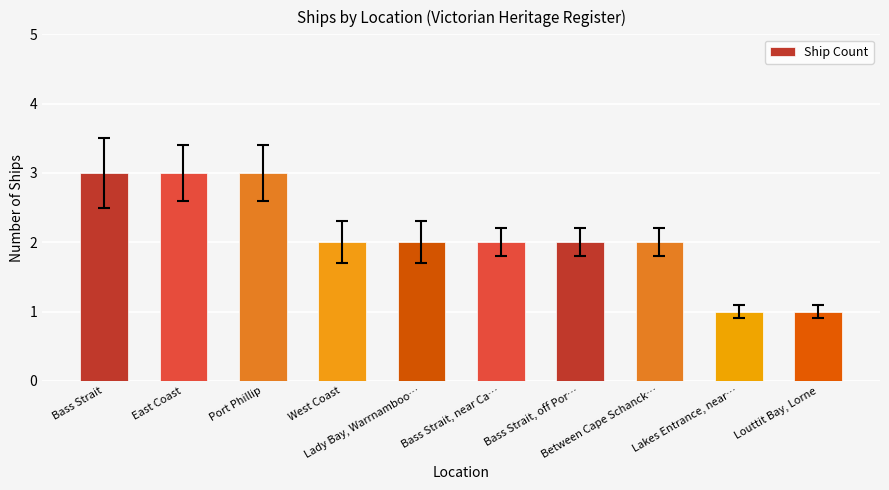

What is the value of the 9th bar from the left?

1